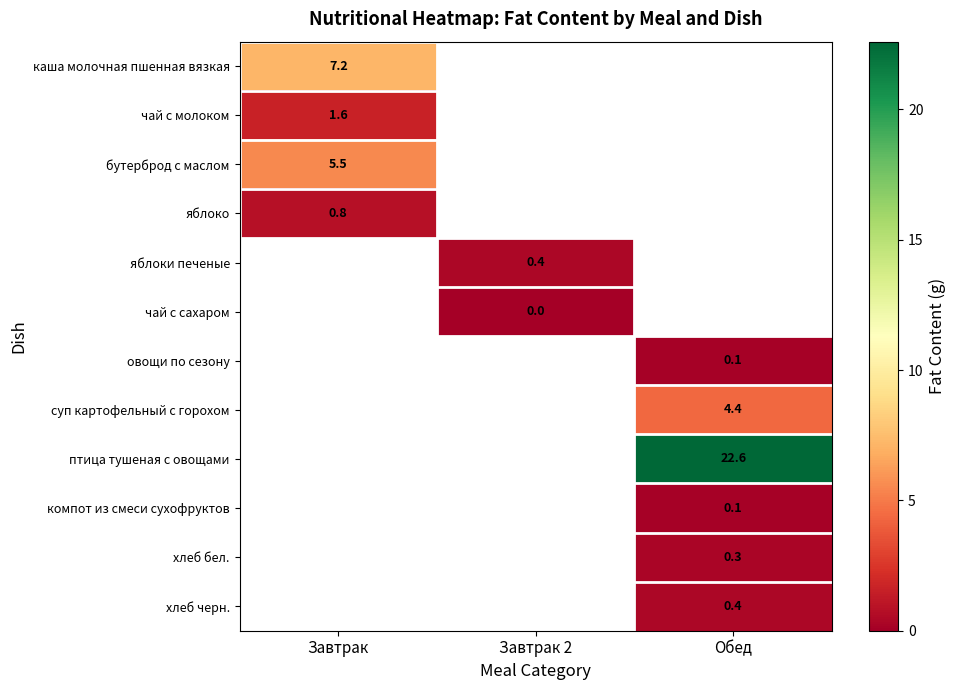

The value of яблоко at Завтрак is 0.8. True or false?

True